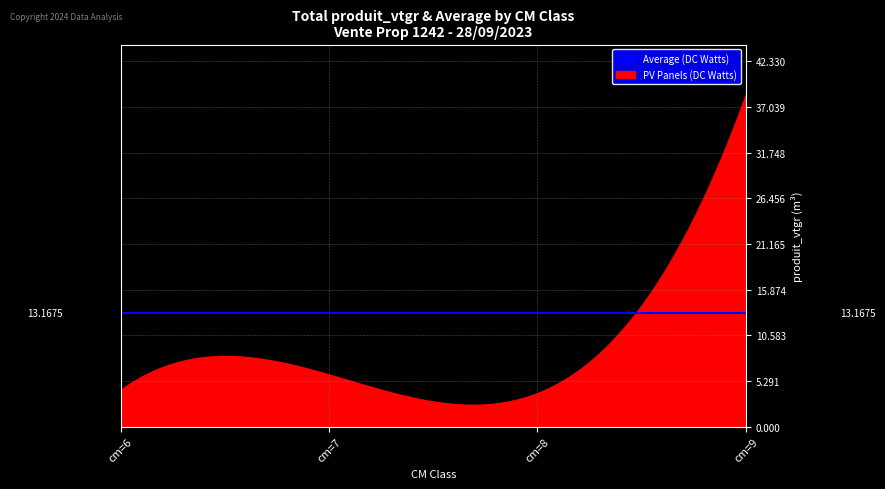

Which series has the widest spread of values?

produit_vtgr